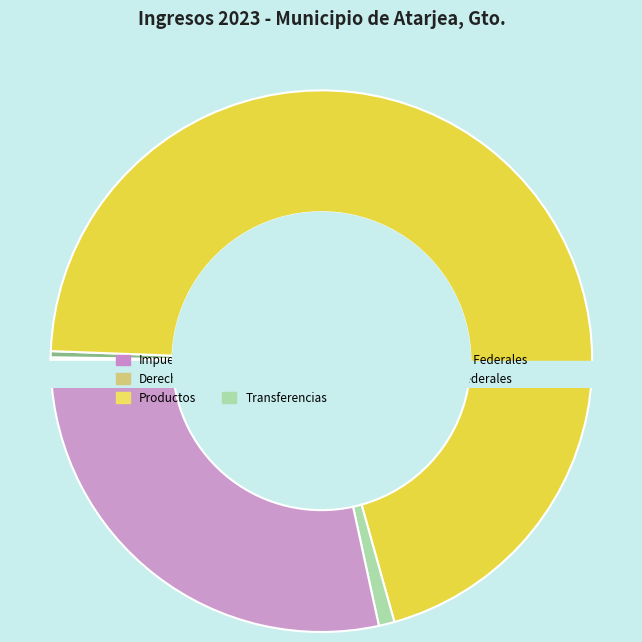

What is the ratio of the value at Convenios Federales to the value at Impuestos?

14.7